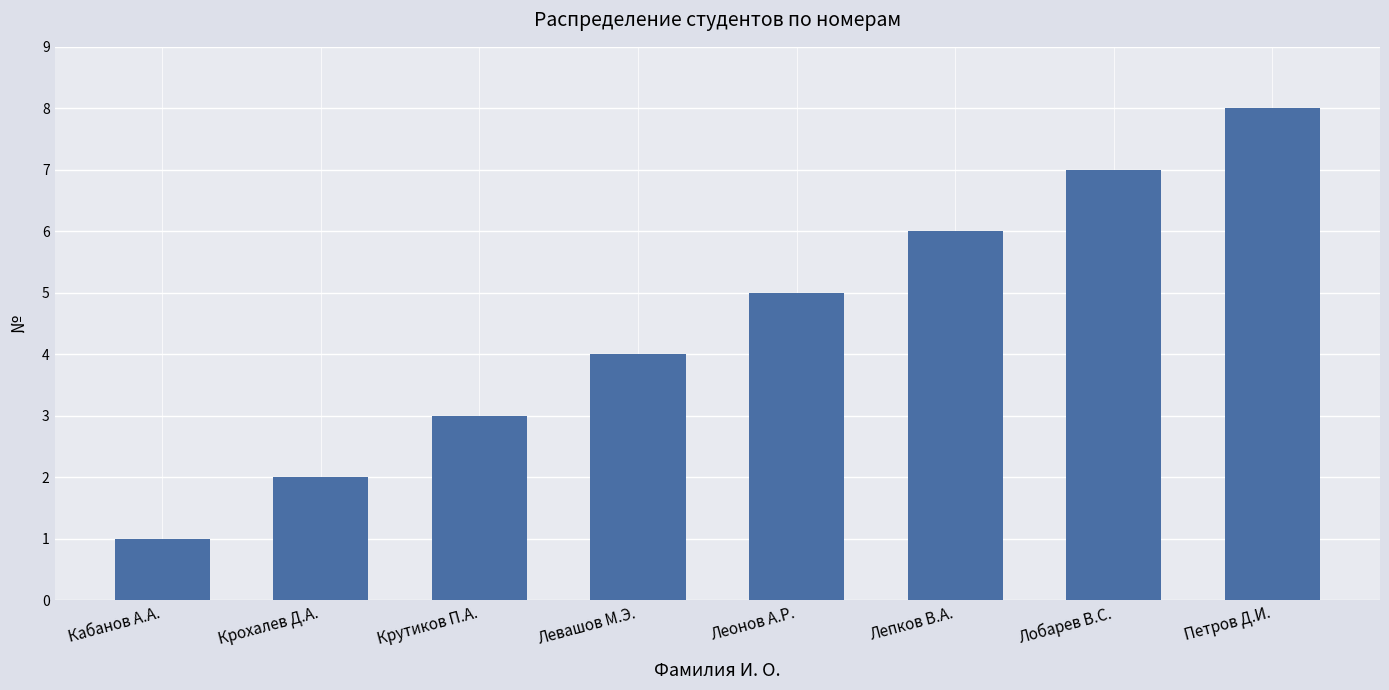

Which has a higher value, Петров Д.И. or Кабанов А.А.?

Петров Д.И.